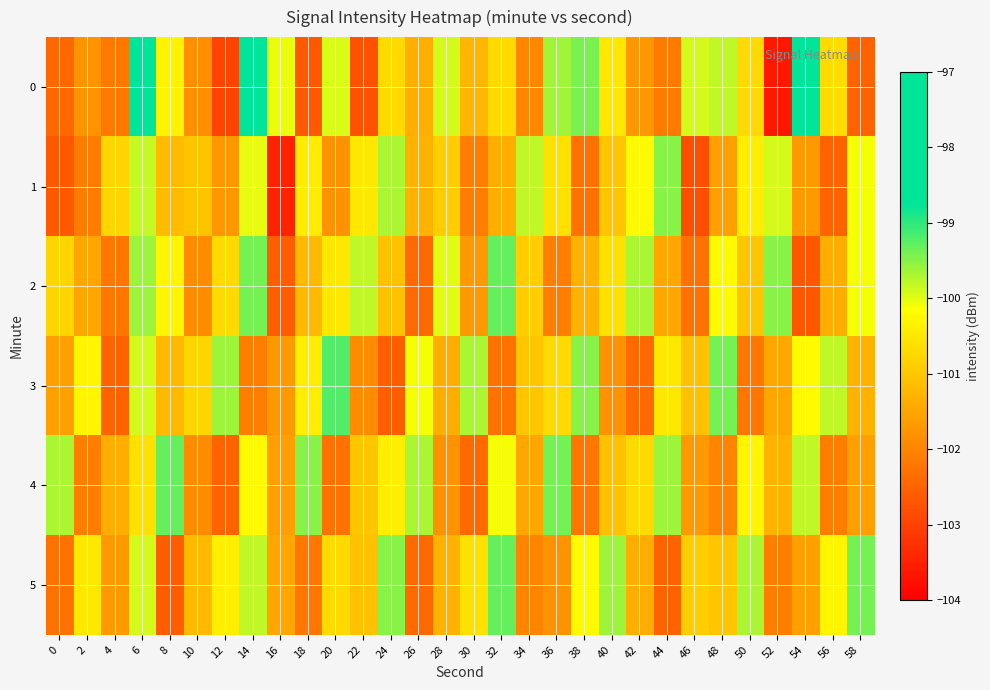

What is the difference between the highest and lowest values at 4?

1.7